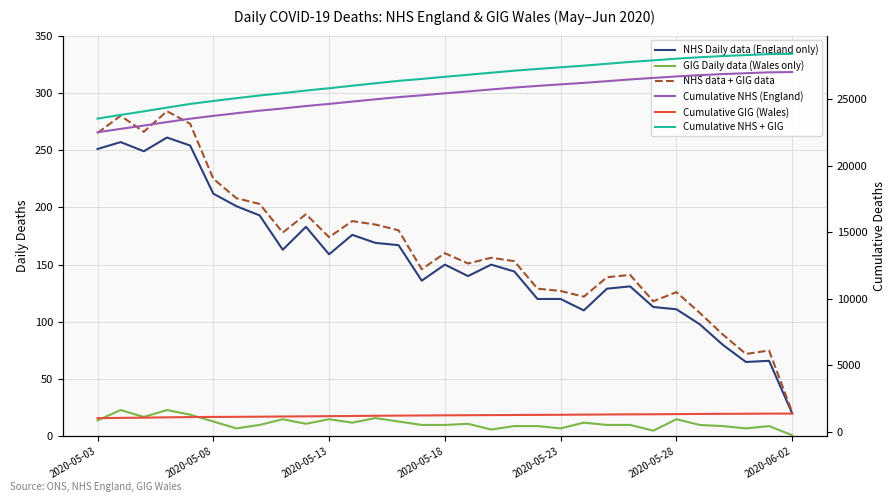

What is the maximum value shown in the chart?

28416